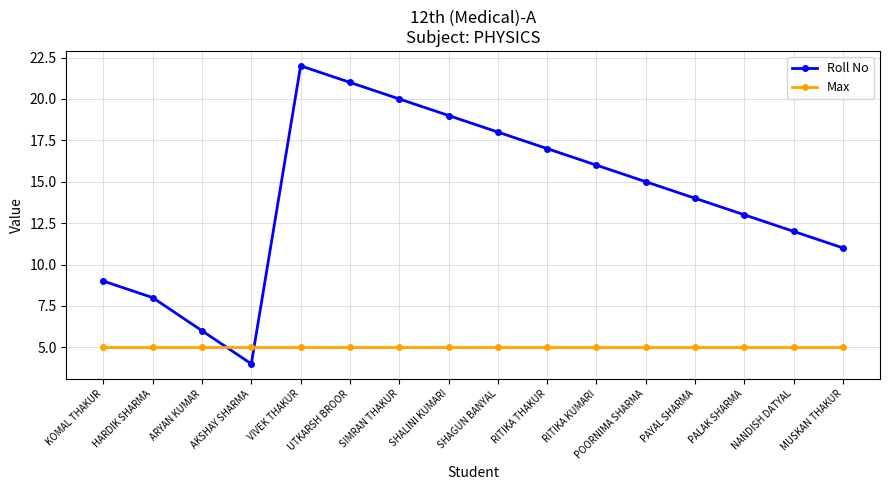

Reading left to right, transcribe all the data shown in this chart.

Roll No: 9	8	6	4	22	21	20	19	18	17	16	15	14	13	12	11
Max: 5	5	5	5	5	5	5	5	5	5	5	5	5	5	5	5